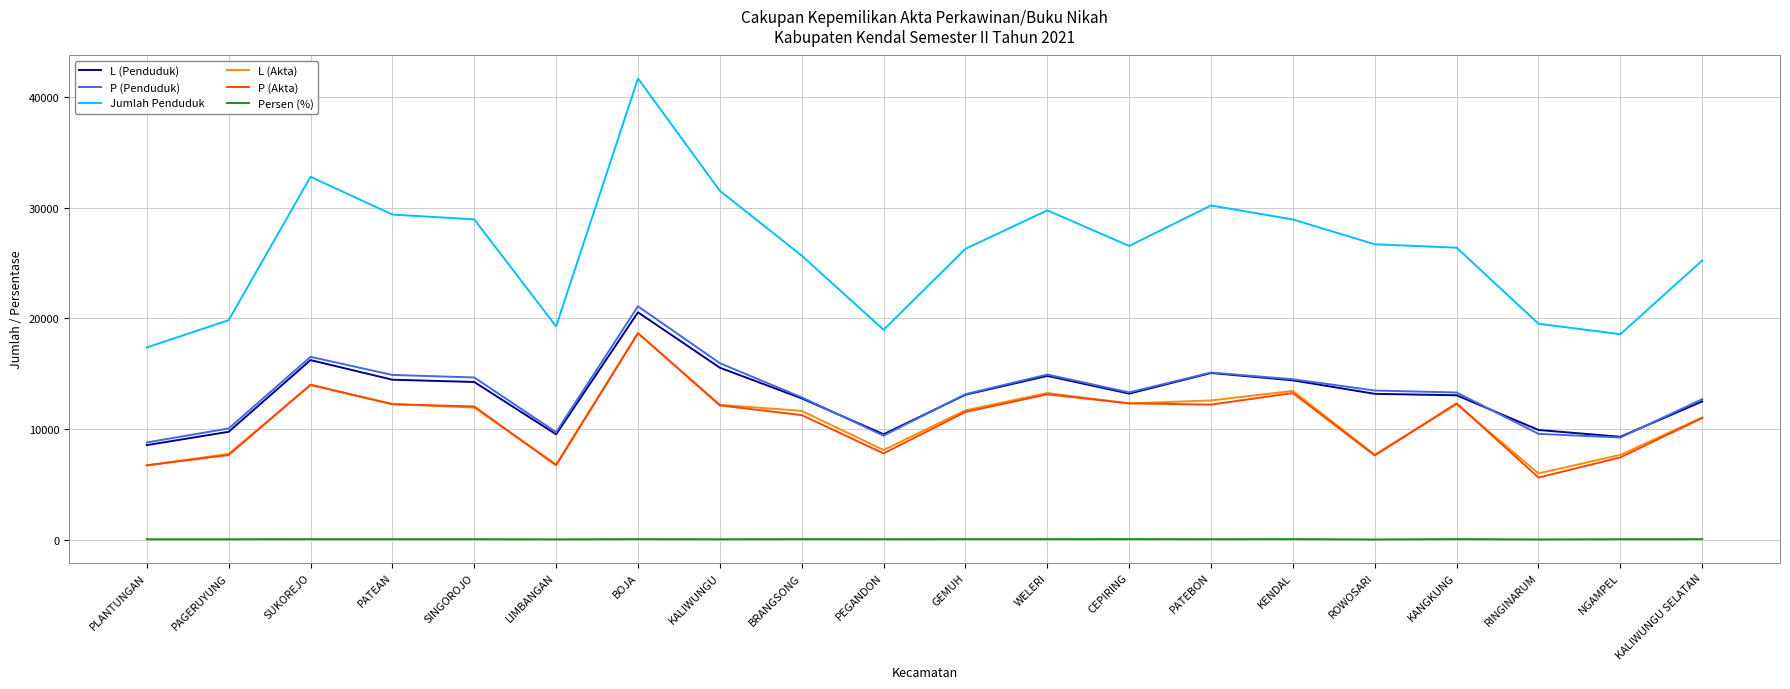

At how many categories does at least one series exceed 21073?

14